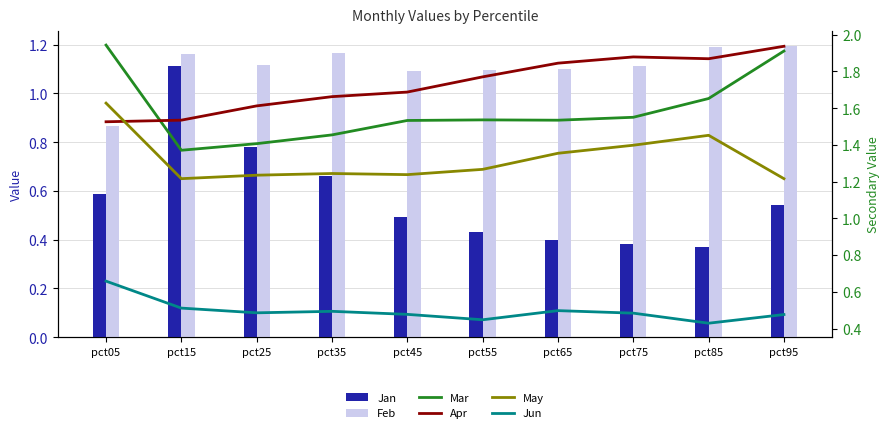

Reading right to left, what are all the values shown in this chart?

Jan: pct95=0.5	pct85=0.4	pct75=0.4	pct65=0.4	pct55=0.4	pct45=0.5	pct35=0.7	pct25=0.8	pct15=1.1	pct05=0.6
Feb: pct95=1.2	pct85=1.2	pct75=1.1	pct65=1.1	pct55=1.1	pct45=1.1	pct35=1.2	pct25=1.1	pct15=1.2	pct05=0.9
Mar: pct95=1.9	pct85=1.7	pct75=1.6	pct65=1.5	pct55=1.5	pct45=1.5	pct35=1.5	pct25=1.4	pct15=1.4	pct05=1.9
Apr: pct95=1.9	pct85=1.9	pct75=1.9	pct65=1.8	pct55=1.8	pct45=1.7	pct35=1.7	pct25=1.6	pct15=1.5	pct05=1.5
May: pct95=1.2	pct85=1.5	pct75=1.4	pct65=1.4	pct55=1.3	pct45=1.2	pct35=1.2	pct25=1.2	pct15=1.2	pct05=1.6
Jun: pct95=0.5	pct85=0.4	pct75=0.5	pct65=0.5	pct55=0.4	pct45=0.5	pct35=0.5	pct25=0.5	pct15=0.5	pct05=0.7